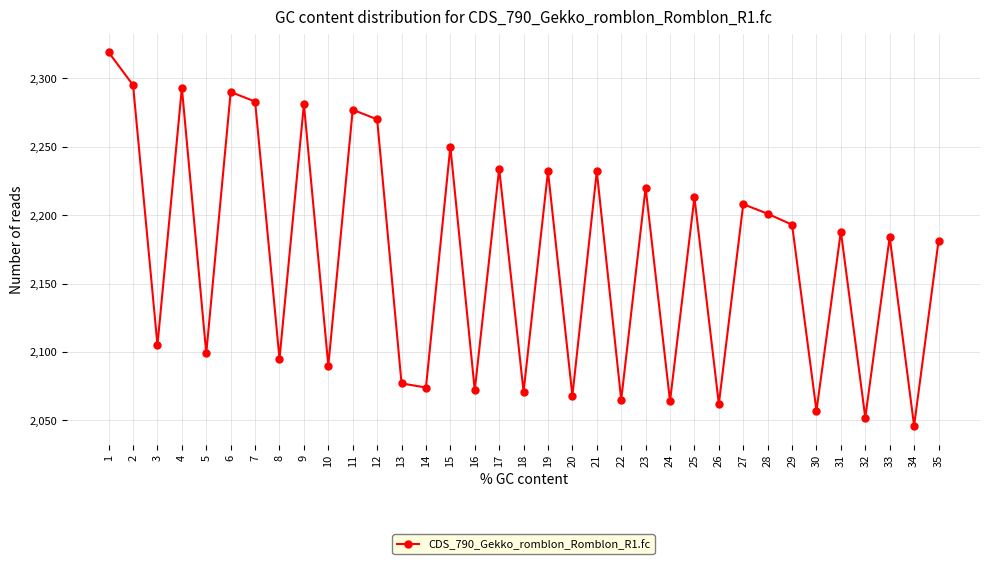

Where is the first local maximum?

4